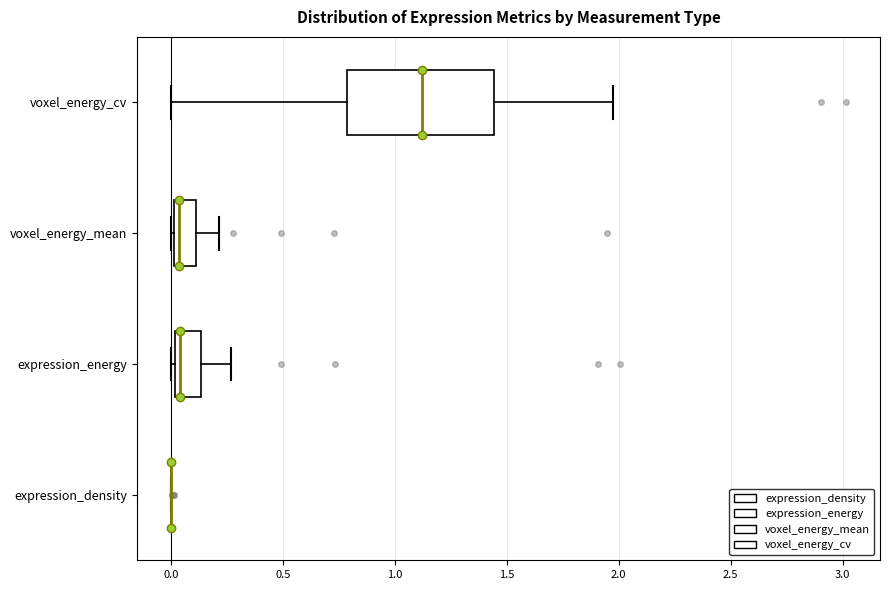

Reading bottom to top, transcribe this box plot: for each box, give where its median line is, the range the box spans, and where its two whiskers end, as read against the x-axis. The values are not printed on the chart, so give them approximately, as read against the axis.

expression_density: box collapsed to a line at 0.00, whiskers 0.00 to 0.00
expression_energy: median 0.05, box 0.00 to 0.15, whiskers 0.00 (just left of the box's left edge) to 0.25
voxel_energy_mean: median 0.05, box 0.00 to 0.10, whiskers 0.00 to 0.20
voxel_energy_cv: median 1.10, box 0.80 to 1.45, whiskers 0.00 to 1.95